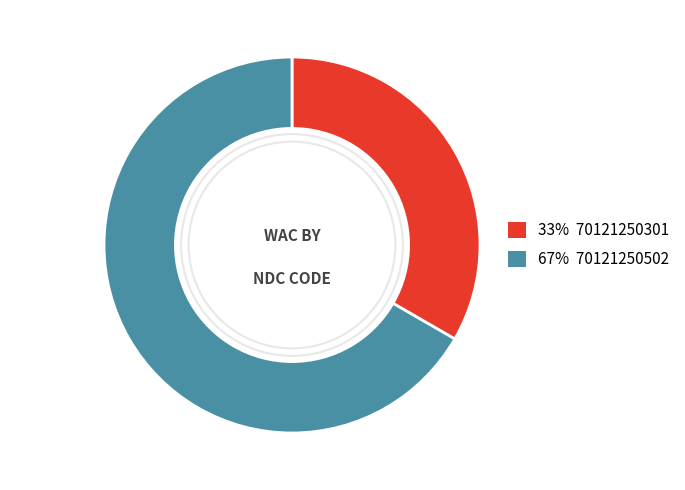

Is there any slice that represents more than half of the pie?

Yes